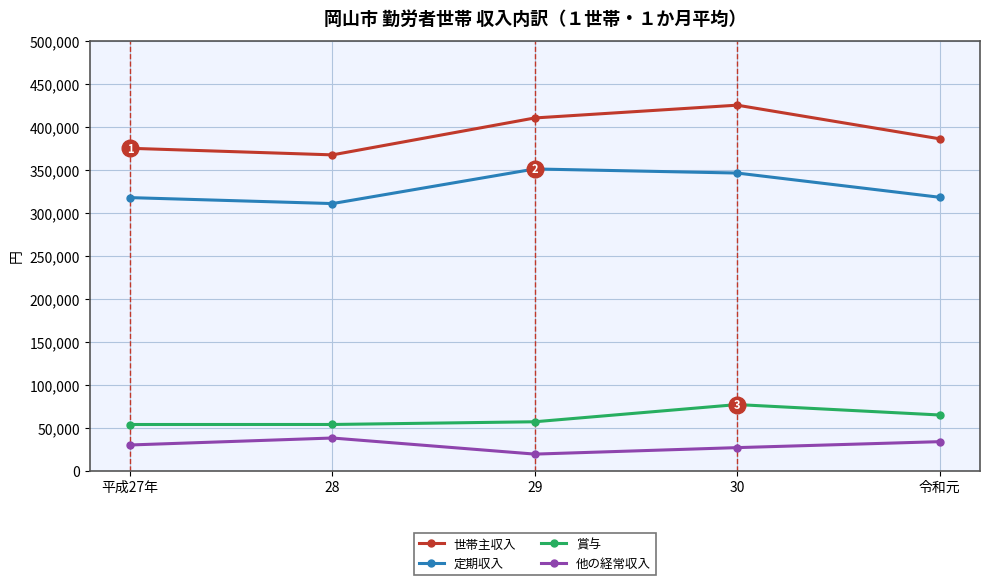

Where is 定期収入 nearest to the value 330826?

令和元